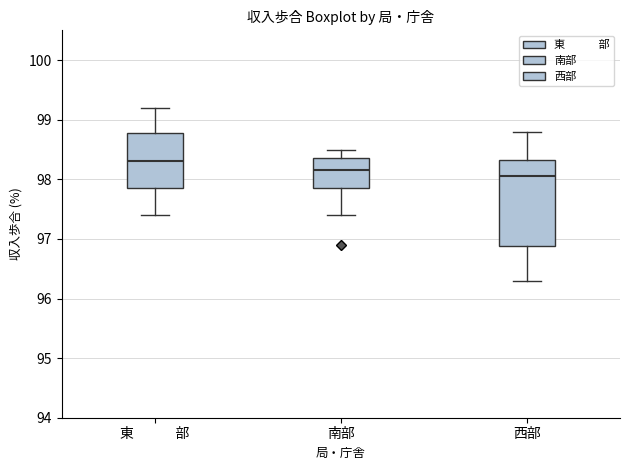

Reading left to right, read every box against the y-axis: the position of its median line, the range the box covers, and the ends of its whiskers. The values are not printed on the chart, so give them approximately, as read against the axis.

東 部: median 98.3, box 97.9 to 98.8, whiskers 97.4 to 99.2
南部: median 98.2, box 97.9 to 98.4, whiskers 97.4 to 98.5
西部: median 98.1, box 96.9 to 98.3, whiskers 96.3 to 98.8